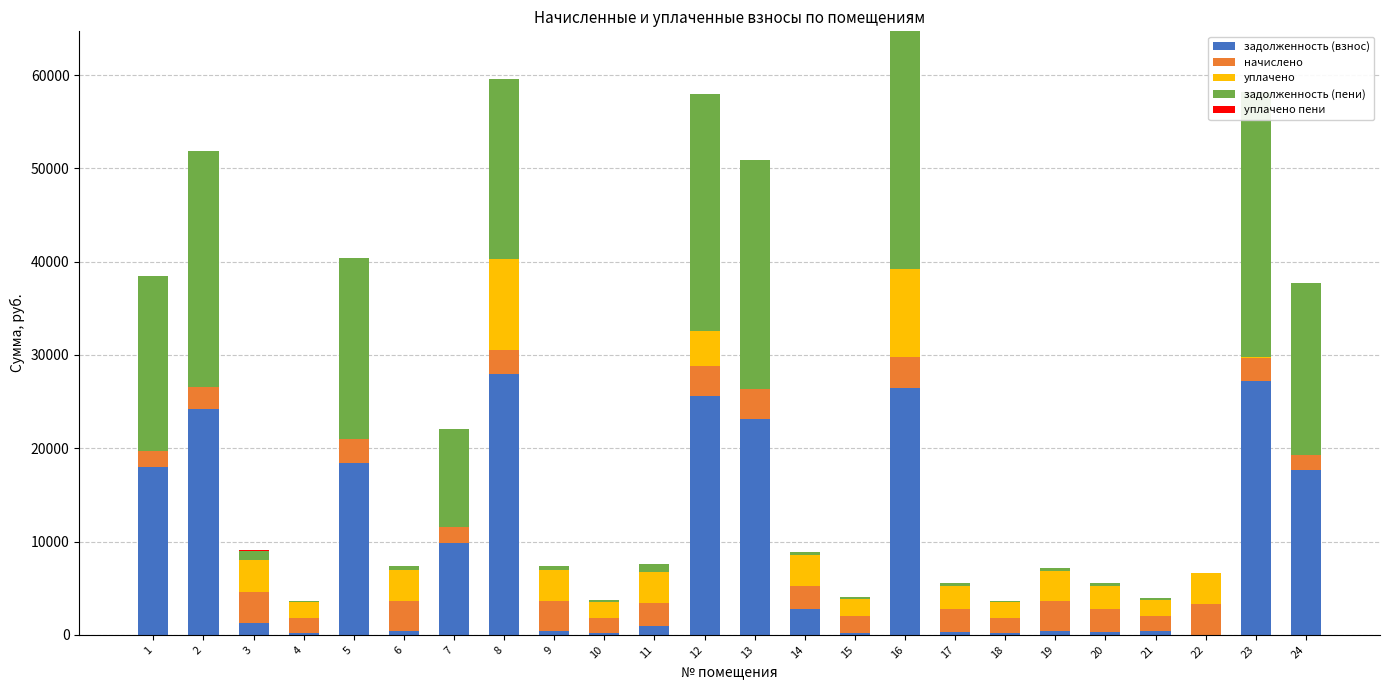

List the series in order of their peak value, lowest first.

уплачено пени, начислено, уплачено, задолженность (взнос), задолженность (пени)